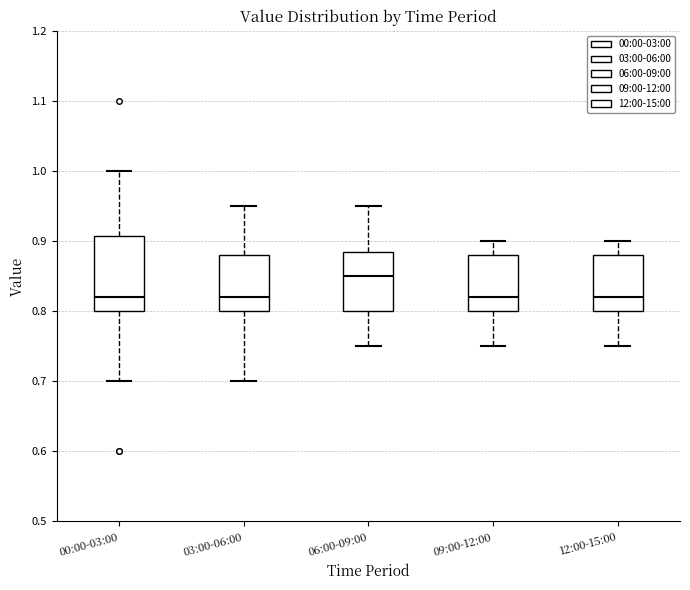

Which box is the tallest, from its lower edge to its upper edge?

00:00-03:00